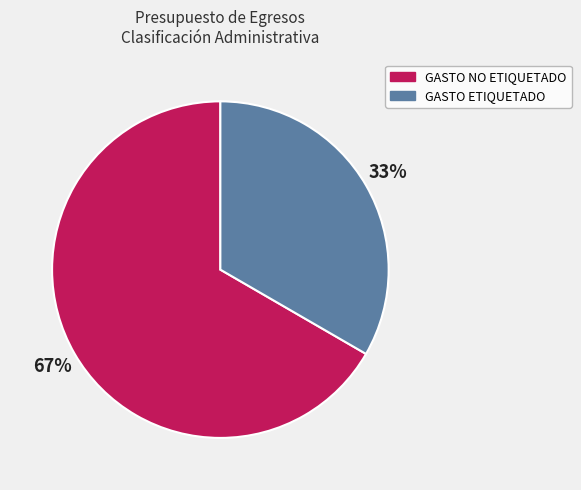

Between GASTO ETIQUETADO and GASTO NO ETIQUETADO, which is larger?

GASTO NO ETIQUETADO